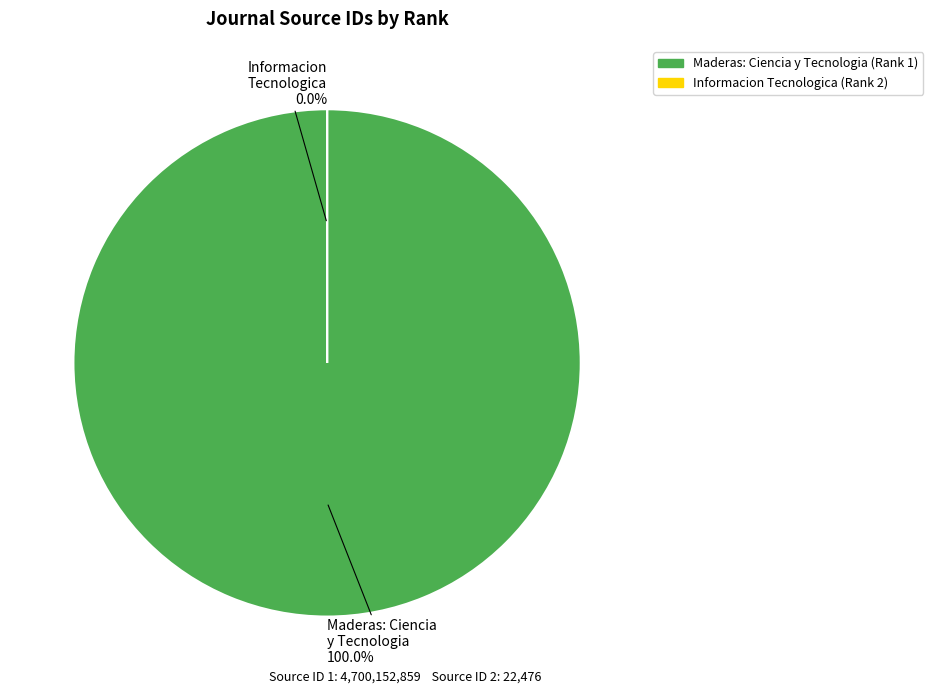

Which slice is the smallest?

Informacion Tecnologica (discontinued)